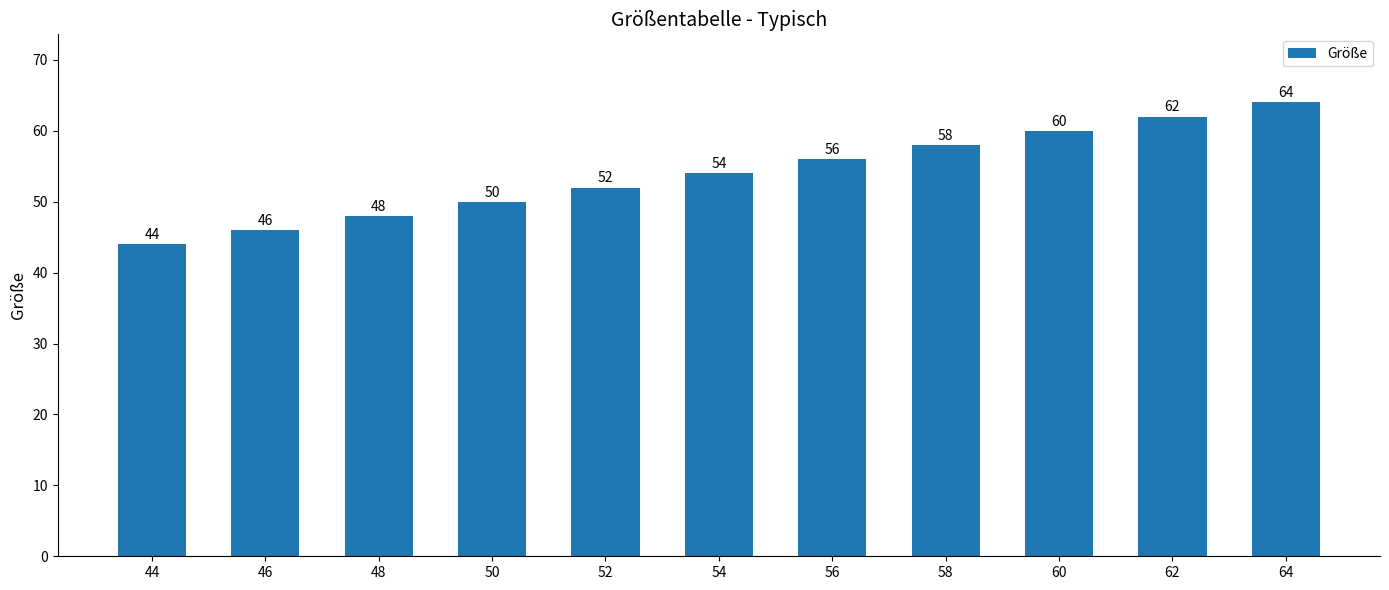

Which category has the lowest value across all series?

44